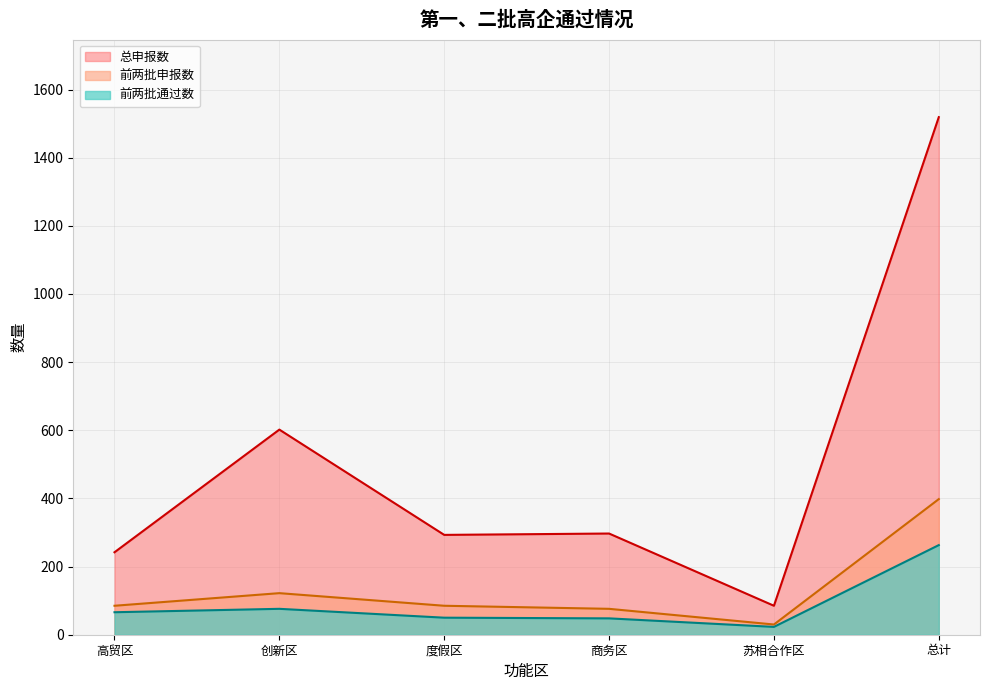

What is the label of the 6th point from the right?

高贸区